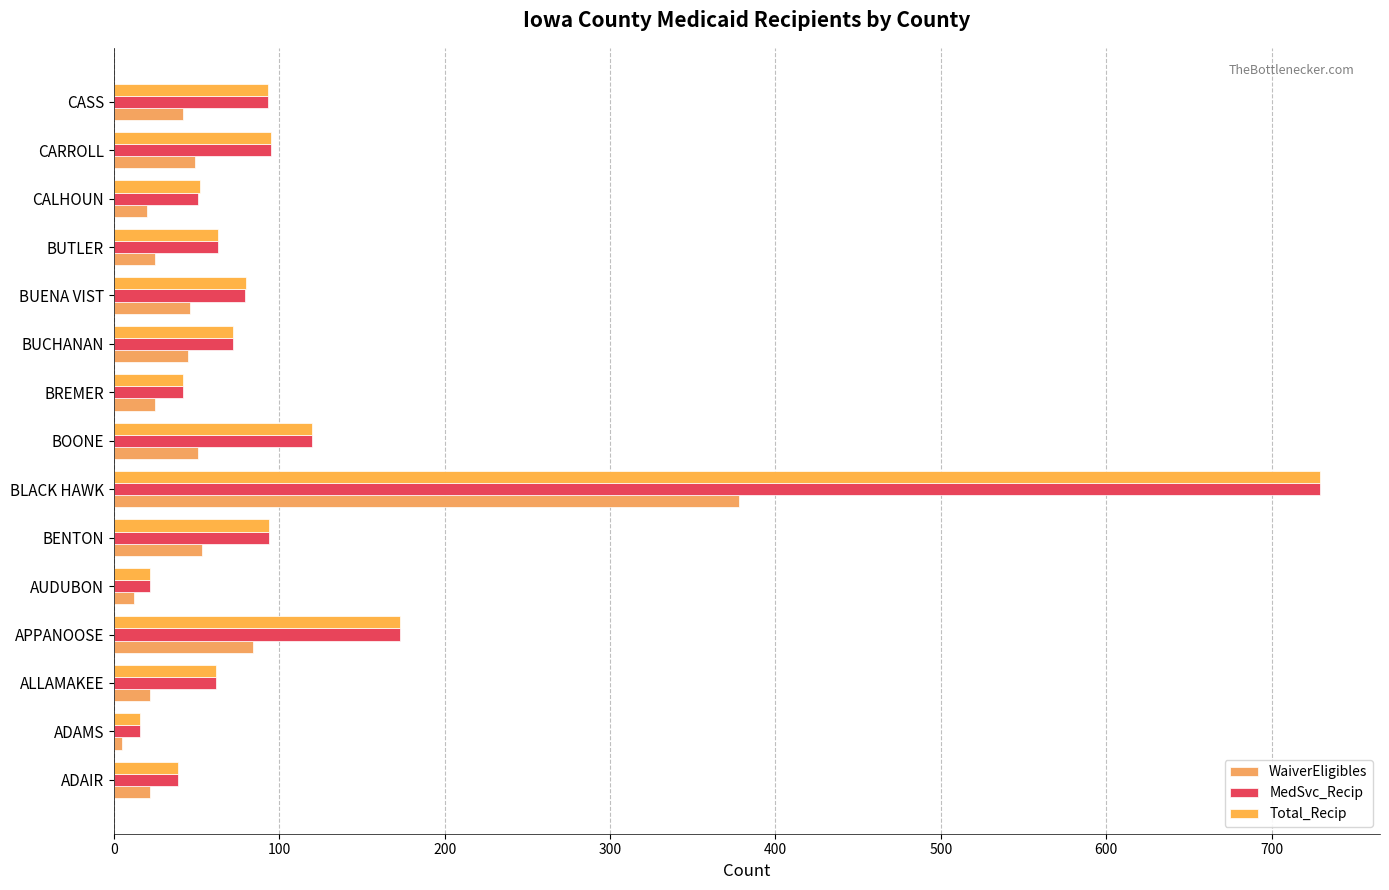

What is the difference between the second highest and minimum values in the WaiverEligibles series?

79